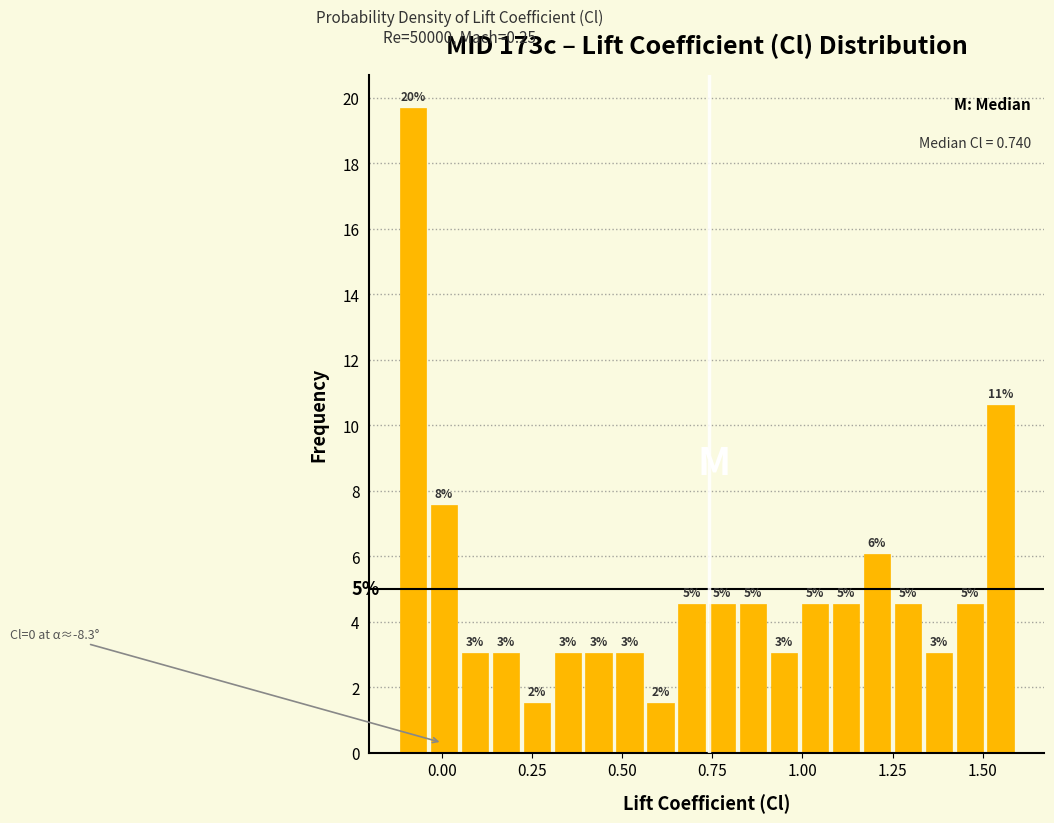

Around what value on the x-axis is the tallest bar? Give the approximate position of its centre, as read against the axis.

-0.10